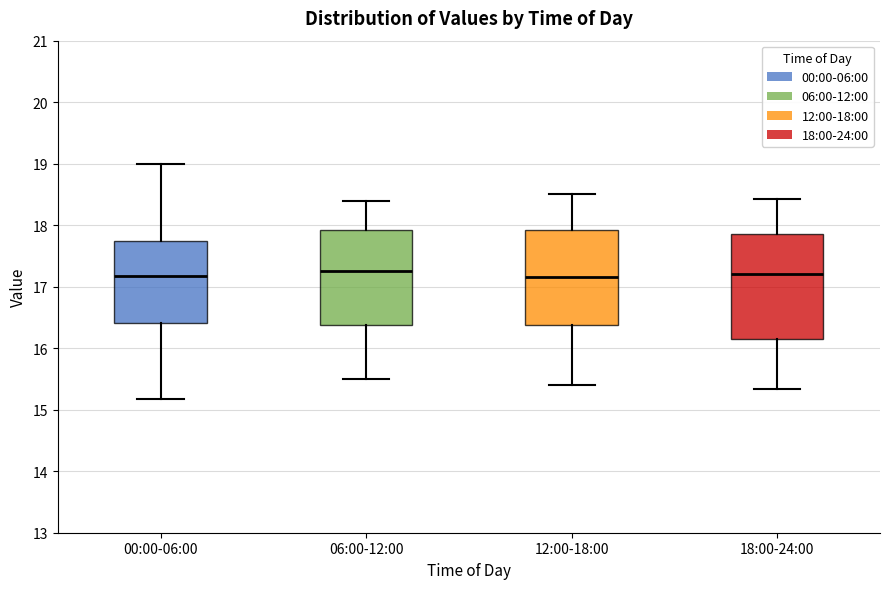

Reading left to right, read every box against the y-axis: the position of its median line, the range the box covers, and the ends of its whiskers. The values are not printed on the chart, so give them approximately, as read against the axis.

00:00-06:00: median 17.2, box 16.4 to 17.8, whiskers 15.2 to 19.0
06:00-12:00: median 17.3, box 16.4 to 17.9, whiskers 15.5 to 18.4
12:00-18:00: median 17.2, box 16.4 to 17.9, whiskers 15.4 to 18.5
18:00-24:00: median 17.2, box 16.1 to 17.9, whiskers 15.3 to 18.4